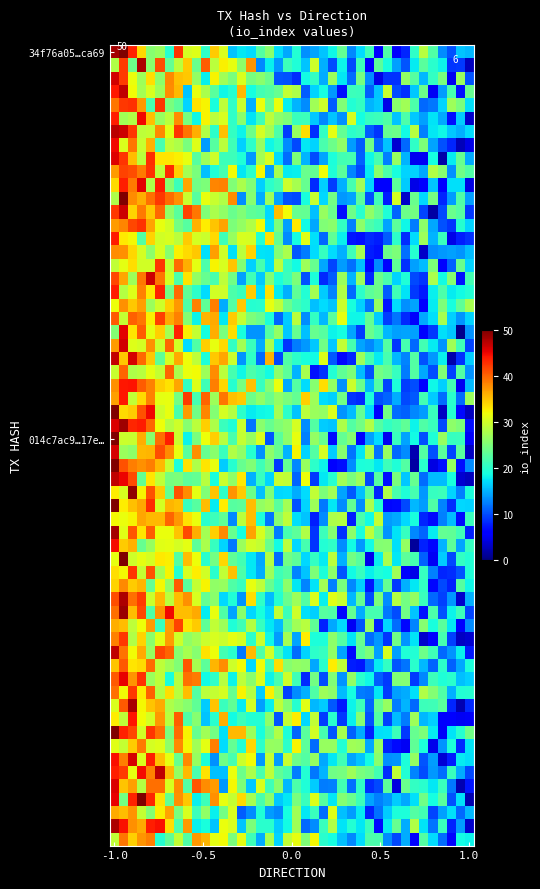

List the series in order of their overall mean, highest first.

34f76a05ed5801e2cb32787e4369a7a3119ca69, 014c7ac9b93ae689728c693d99292680007217e